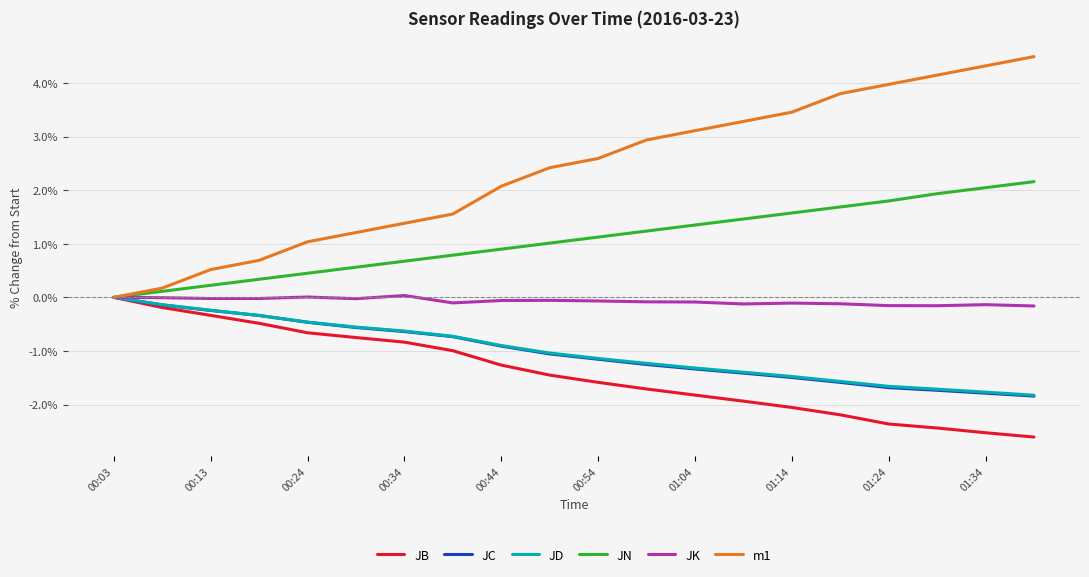

What is the highest value of the m1 series?

4.5